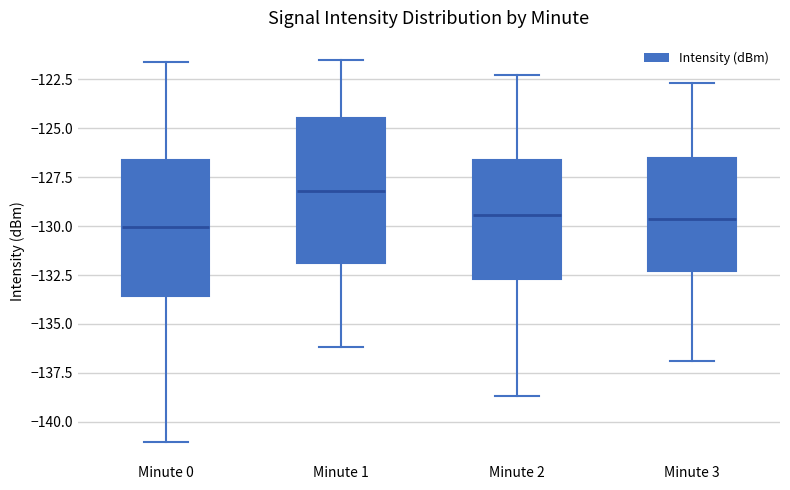

Reading left to right, read every box against the y-axis: the position of its median line, the range the box covers, and the ends of its whiskers. The values are not printed on the chart, so give them approximately, as read against the axis.

Minute 0: median -130.0, box -133.5 to -126.5, whiskers -141.0 to -121.5
Minute 1: median -128.0, box -132.0 to -124.5, whiskers -136.0 to -121.5
Minute 2: median -129.5, box -132.5 to -126.5, whiskers -138.5 to -122.5
Minute 3: median -129.5, box -132.5 to -126.5, whiskers -137.0 to -122.5